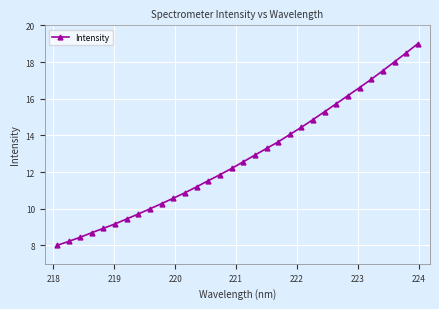

What is the average value?

12.8